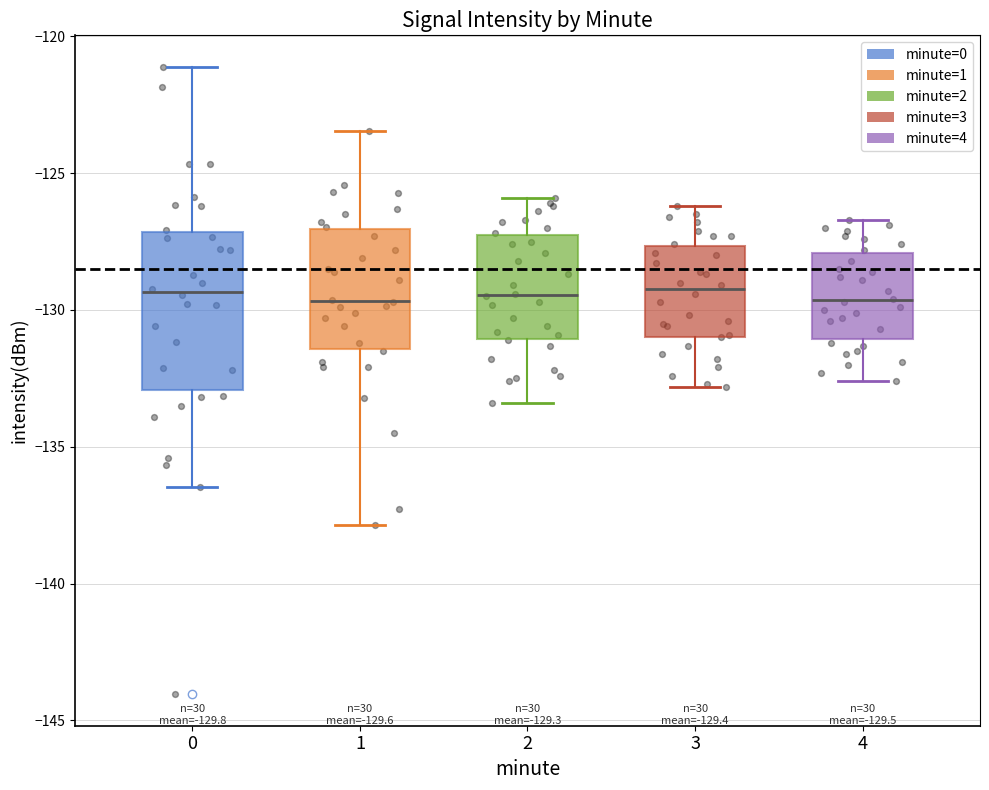

Comparing the boxes themselves (not the whiskers), which one is the tallest?

0